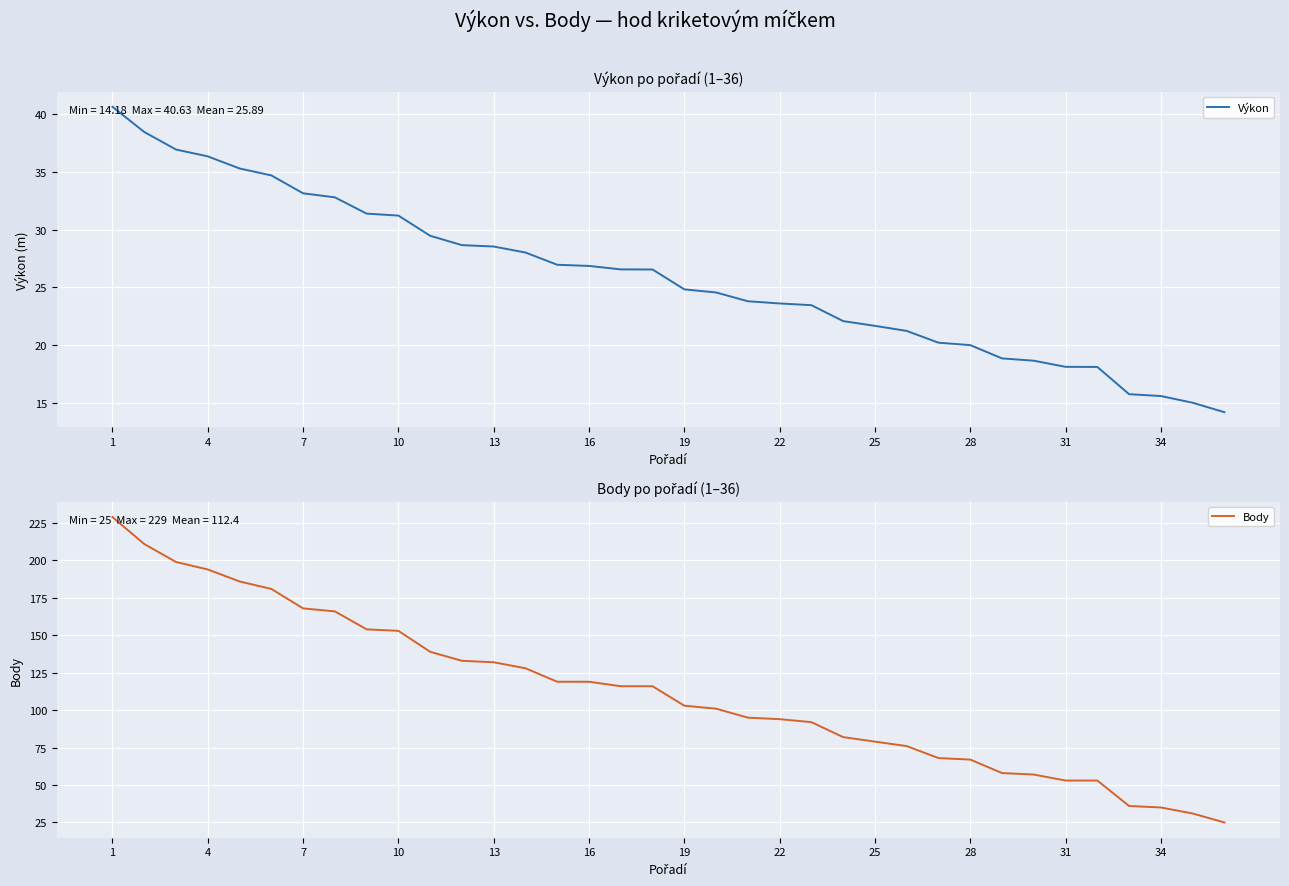

What is the highest value of the Body series?

229